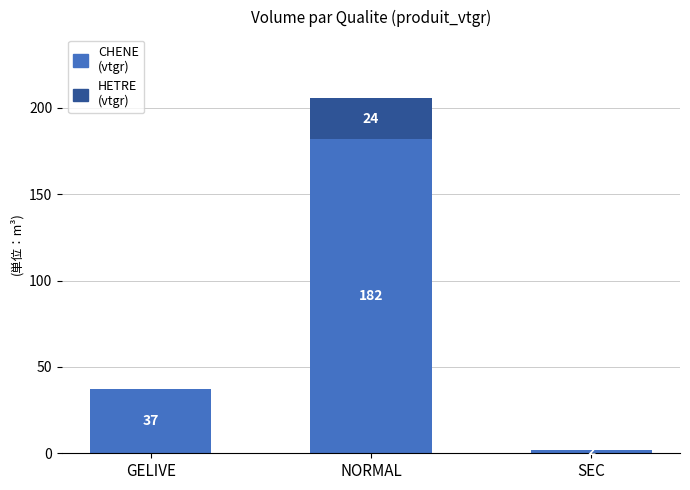

Which series has the largest range (max minus min)?

CHENE (vtgr)